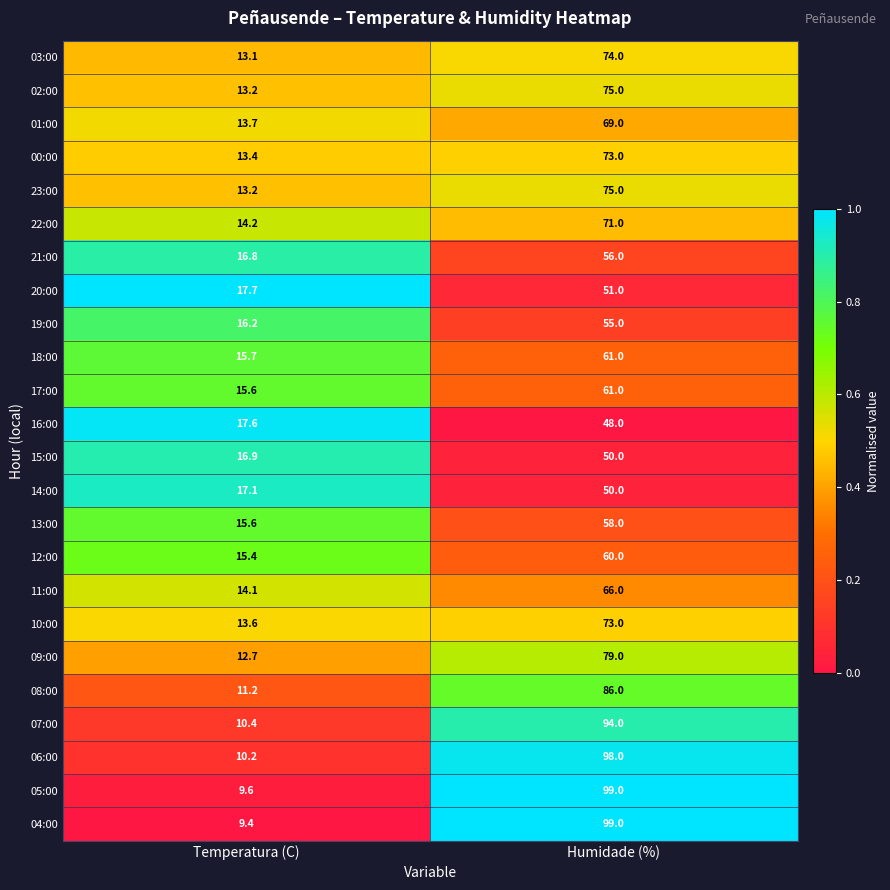

Where is 22:00 nearest to the value 42?

Temperatura (C)